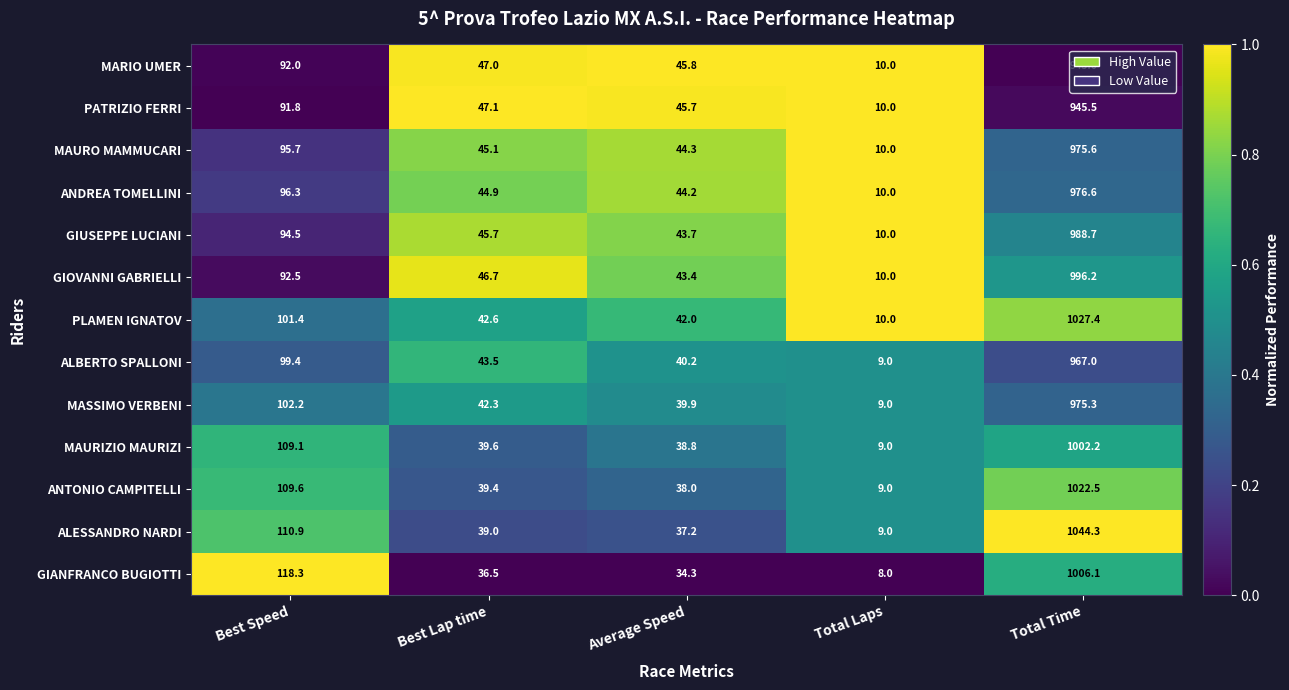

Is it true that PATRIZIO FERRI equals 14.2 at Total Laps?

False